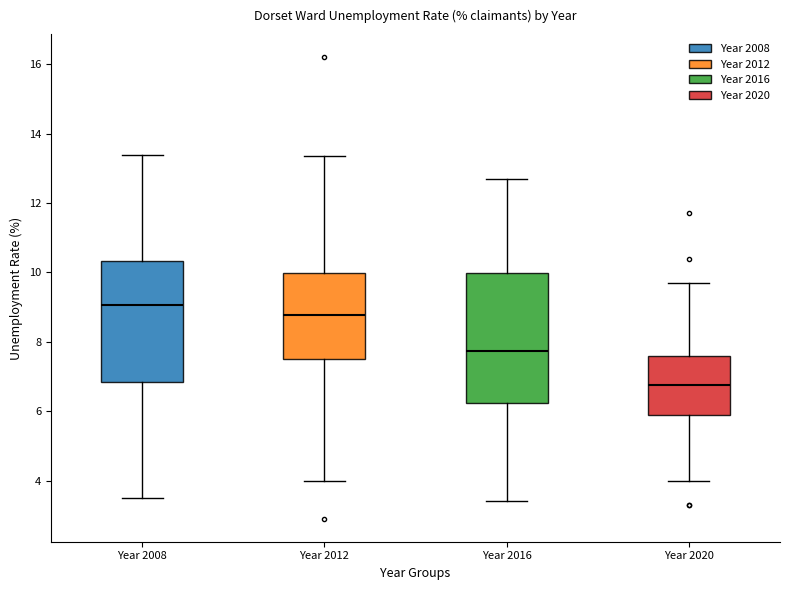

Reading left to right, transcribe this box plot: for each box, give where its median line is, the range the box spans, and where its two whiskers end, as read against the y-axis. The values are not printed on the chart, so give them approximately, as read against the axis.

Year 2008: median 9.0, box 6.8 to 10.4, whiskers 3.4 to 13.4
Year 2012: median 8.8, box 7.4 to 10.0, whiskers 4.0 to 13.4
Year 2016: median 7.8, box 6.2 to 10.0, whiskers 3.4 to 12.8
Year 2020: median 6.8, box 6.0 to 7.6, whiskers 4.0 to 9.8